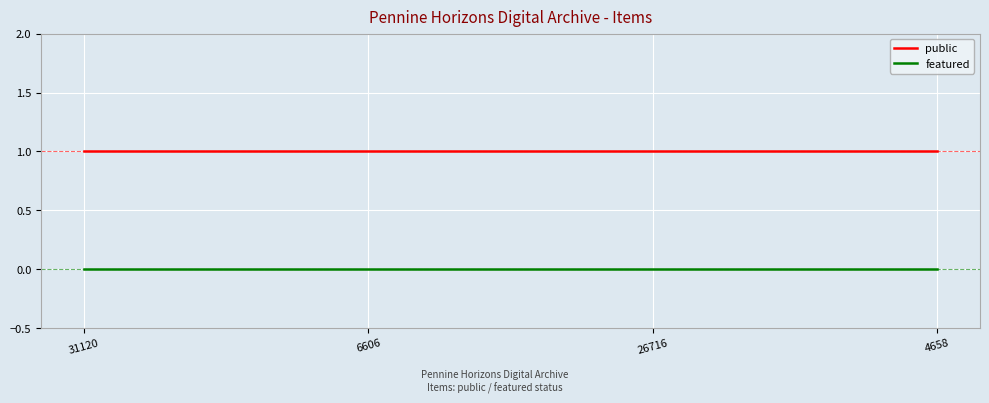

Is the value of featured at 4658 greater than the value of public at 4658?

No